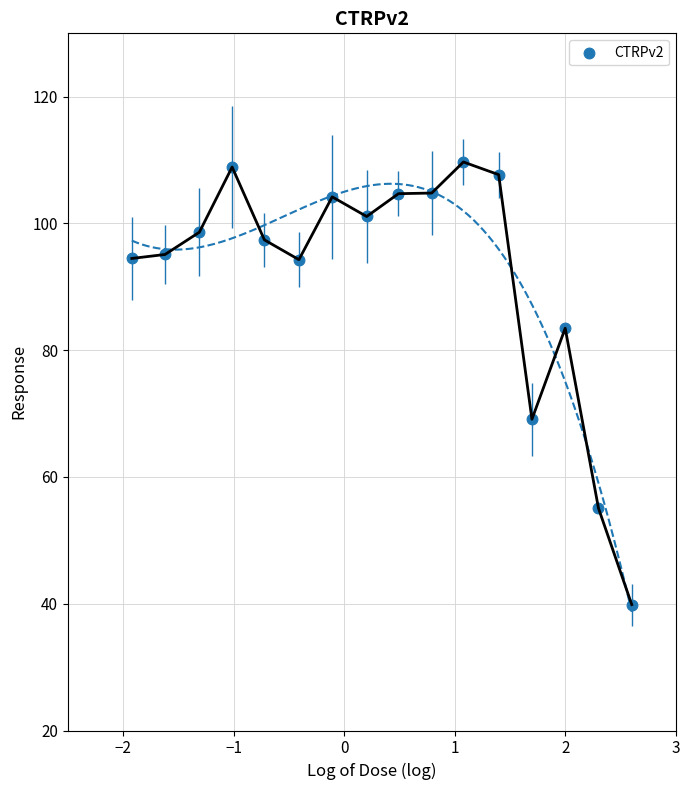

What Y value in the scatter plot is closest to 74?

69.1